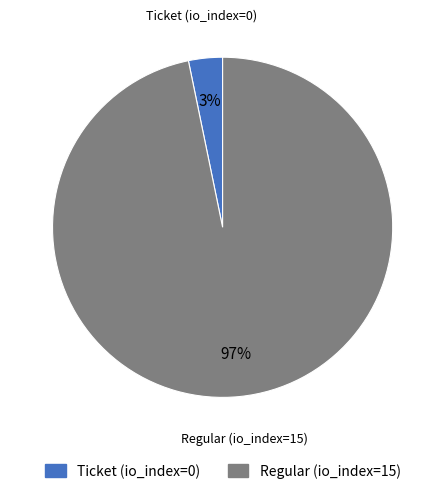

Which has a higher value, Regular (io_index=15) or Ticket (io_index=0)?

Regular (io_index=15)